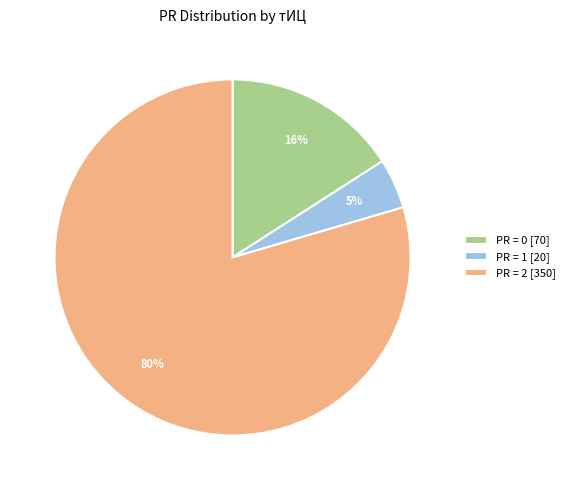

Is there a majority slice in this chart?

Yes